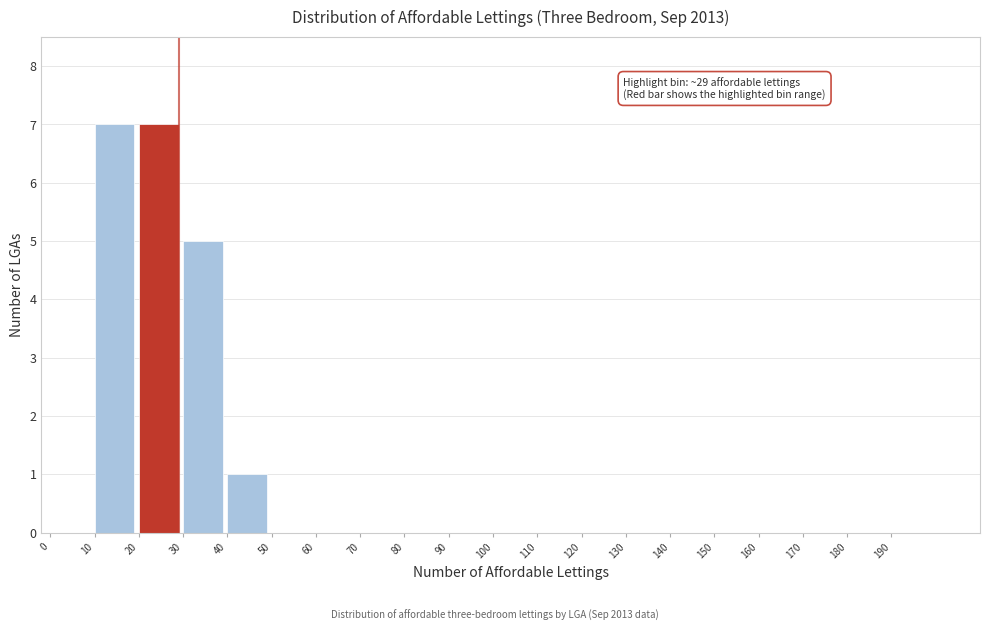

Reading left to right, what are all the values shown in this chart?

7	7	5	1